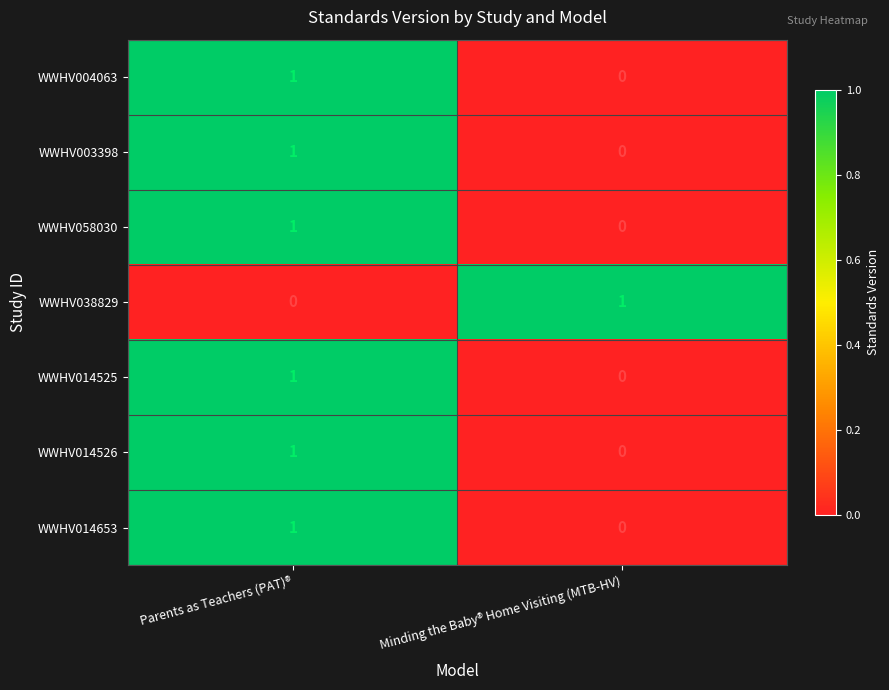

Reading left to right, what are all the values shown in this chart?

WWHV004063: Parents as Teachers (PAT)®=1	Minding the Baby® Home Visiting (MTB-HV)=0
WWHV003398: Parents as Teachers (PAT)®=1	Minding the Baby® Home Visiting (MTB-HV)=0
WWHV058030: Parents as Teachers (PAT)®=1	Minding the Baby® Home Visiting (MTB-HV)=0
WWHV038829: Parents as Teachers (PAT)®=0	Minding the Baby® Home Visiting (MTB-HV)=1
WWHV014525: Parents as Teachers (PAT)®=1	Minding the Baby® Home Visiting (MTB-HV)=0
WWHV014526: Parents as Teachers (PAT)®=1	Minding the Baby® Home Visiting (MTB-HV)=0
WWHV014653: Parents as Teachers (PAT)®=1	Minding the Baby® Home Visiting (MTB-HV)=0